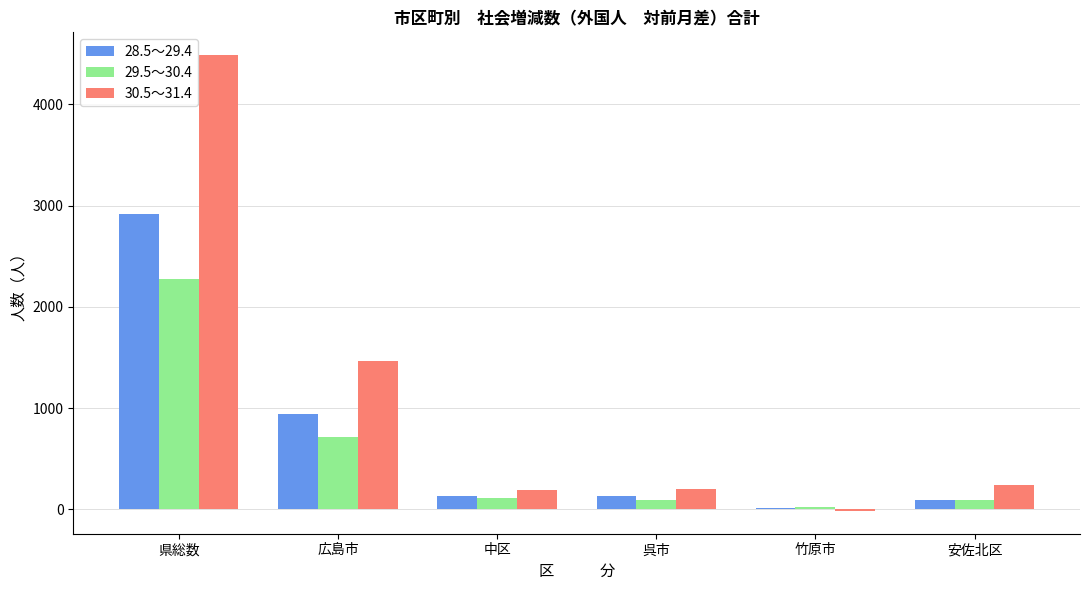

Which series has the widest spread of values?

30.5～31.4